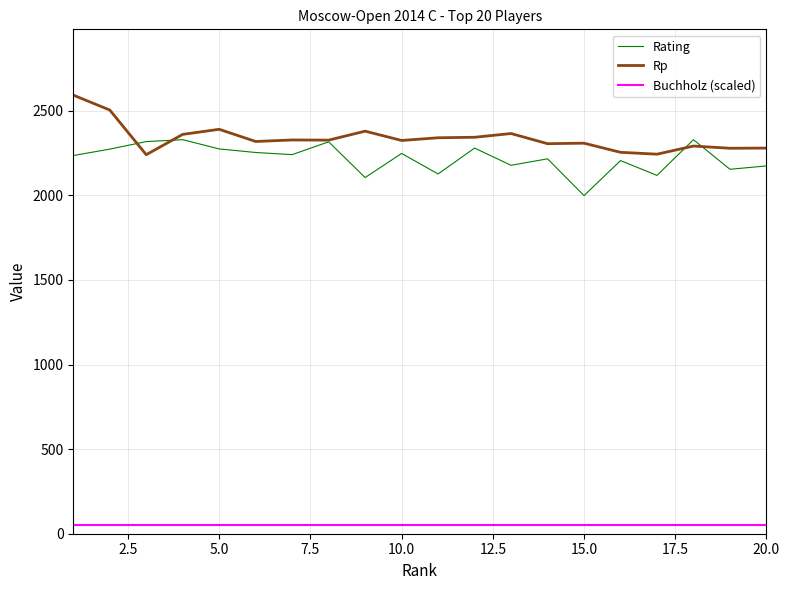

Rank the series by their maximum value, from highest to lowest.

Rp, Rating, Buchholz (scaled)